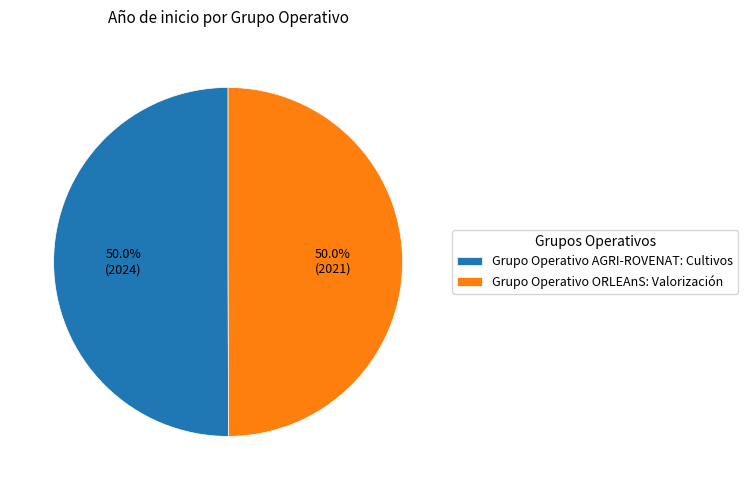

True or false: Grupo Operativo ORLEAnS: Valorización accounts for 50% of the total.

True